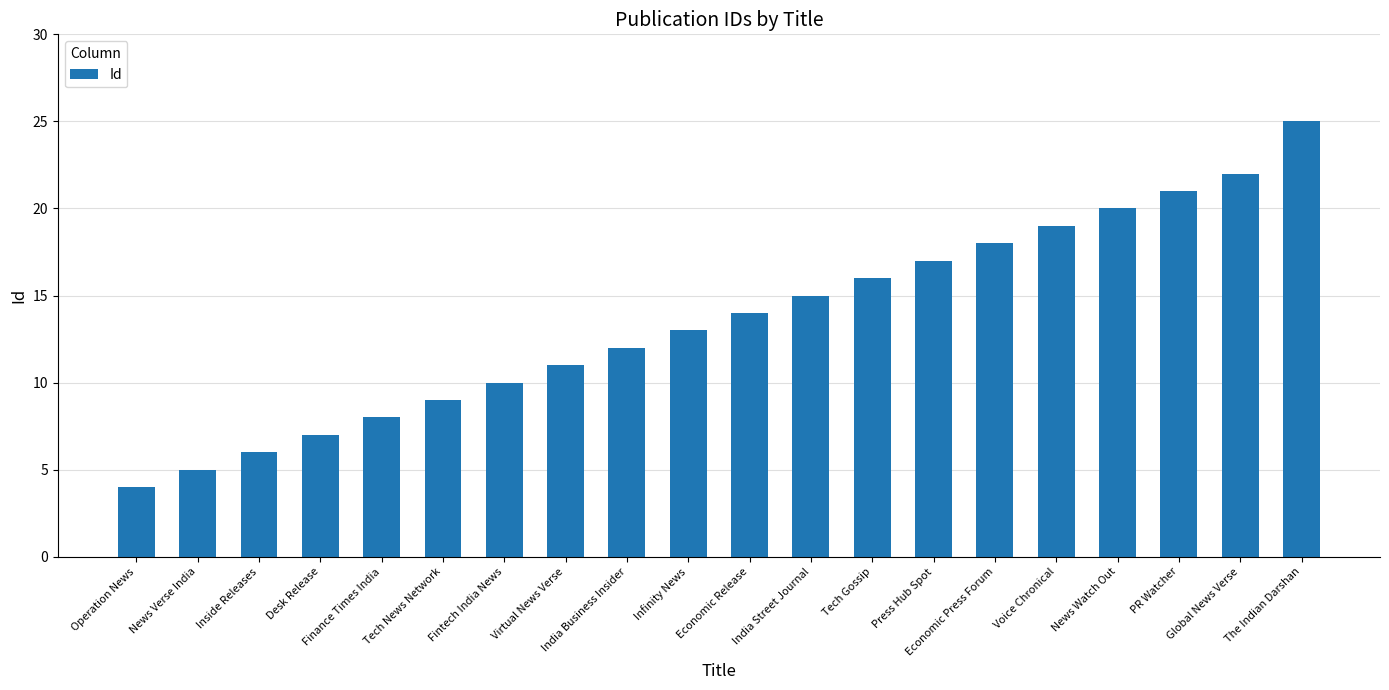

How many data points are less than 14?

10